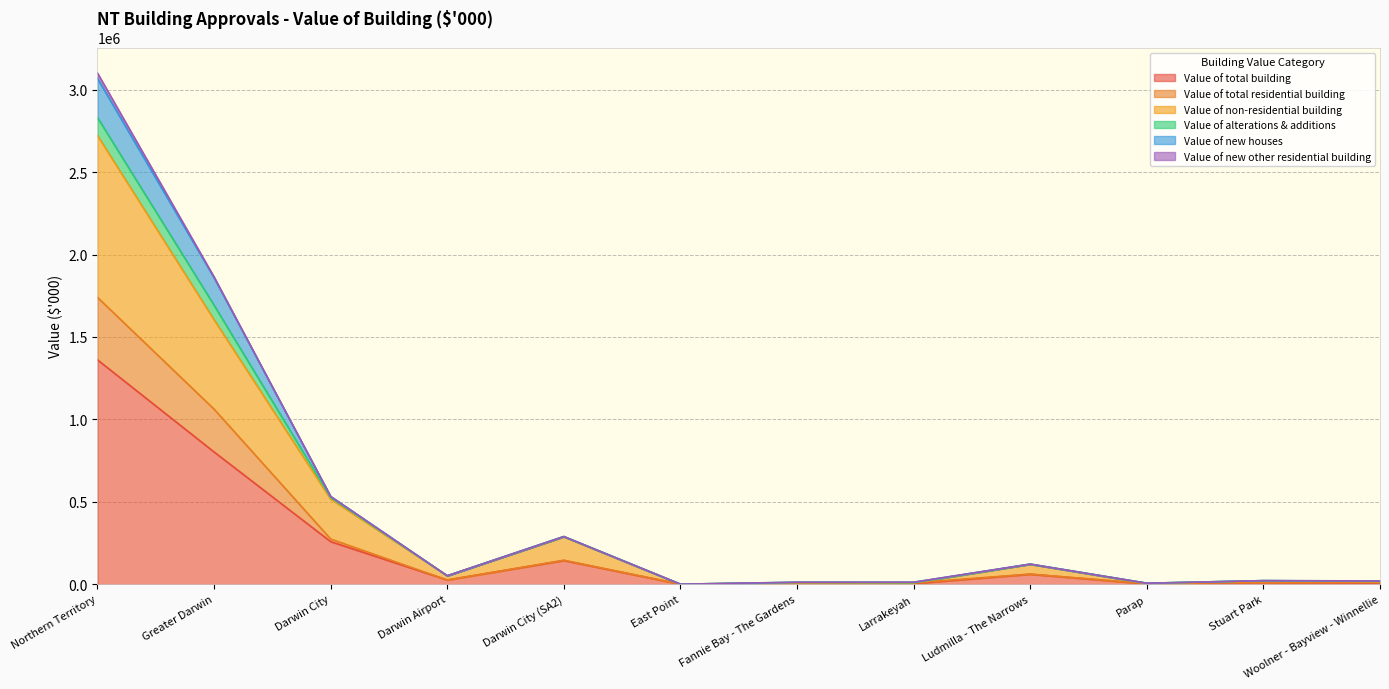

Is it true that Value of total building equals 8006.8 at Woolner - Bayview - Winnellie?

True